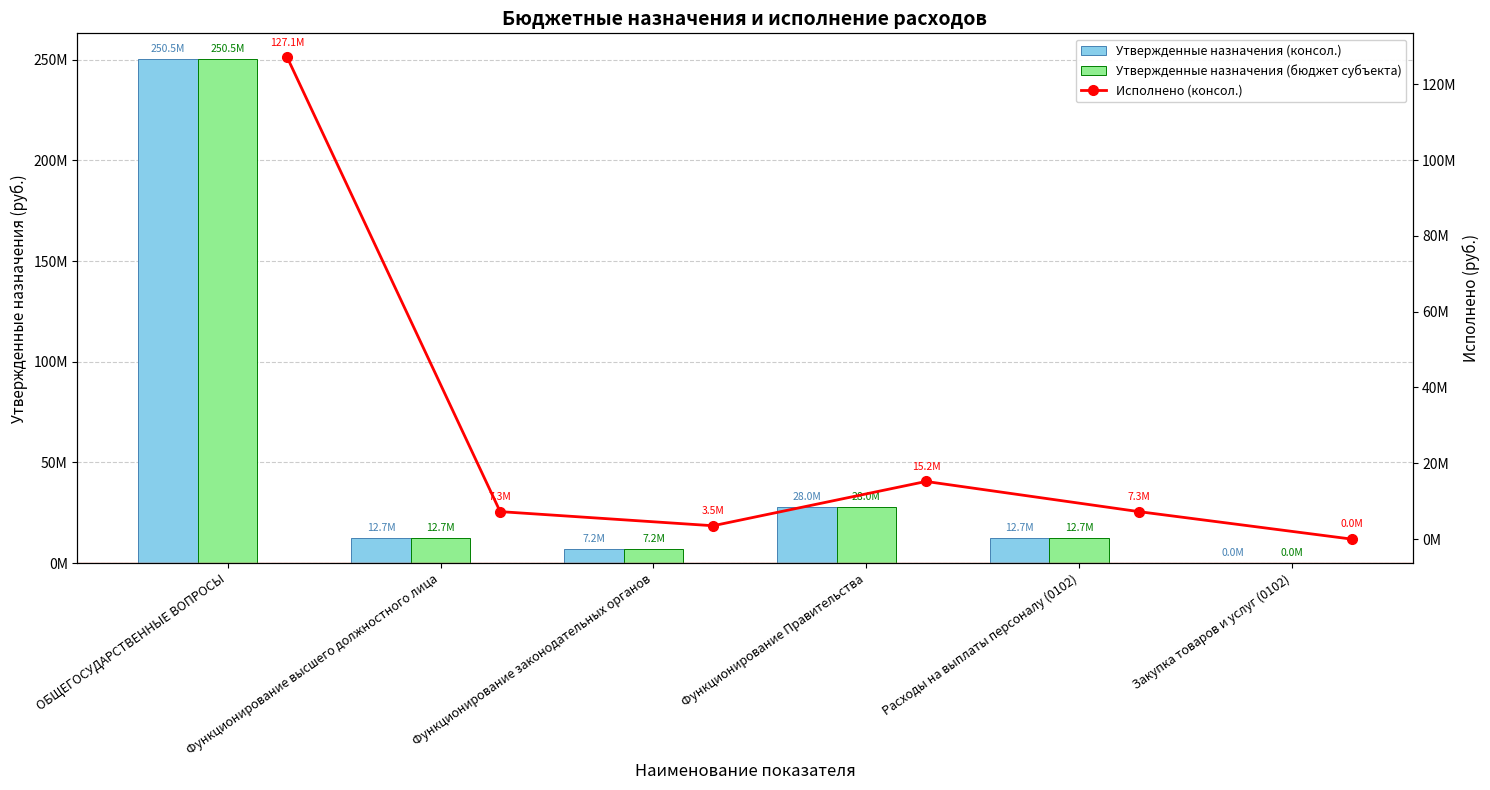

Between Функционирование высшего должностного лица and Функционирование законодательных органов, which series saw the biggest shift?

Утвержденные назначения (консол.)